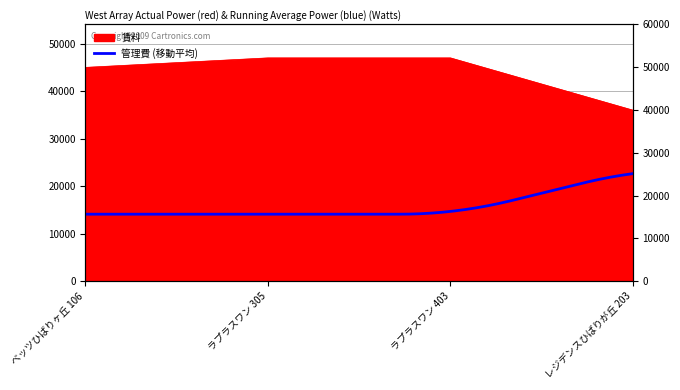

Reading left to right, what are all the values shown in this chart?

ベッツひばりヶ丘 106=45000	ラプラスワン 305=47000	ラプラスワン 403=47000	レジデンスひばりが丘 203=36000